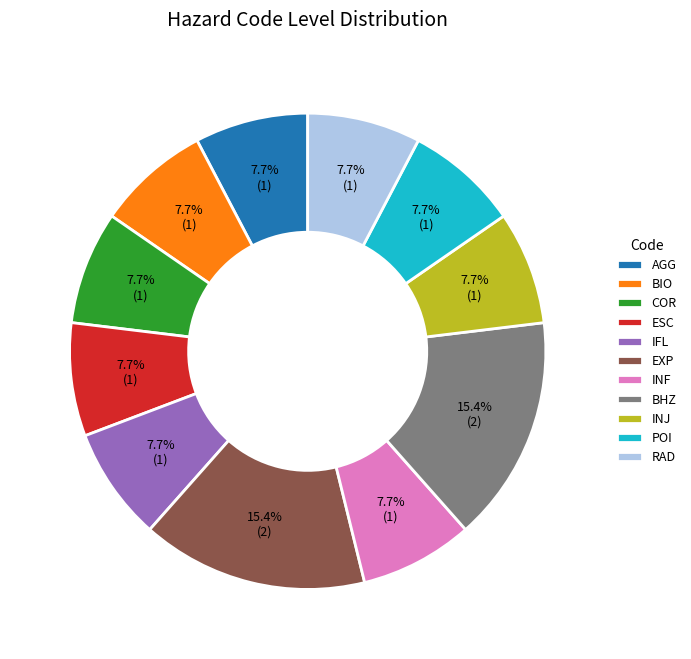

True or false: BHZ accounts for 3% of the total.

False